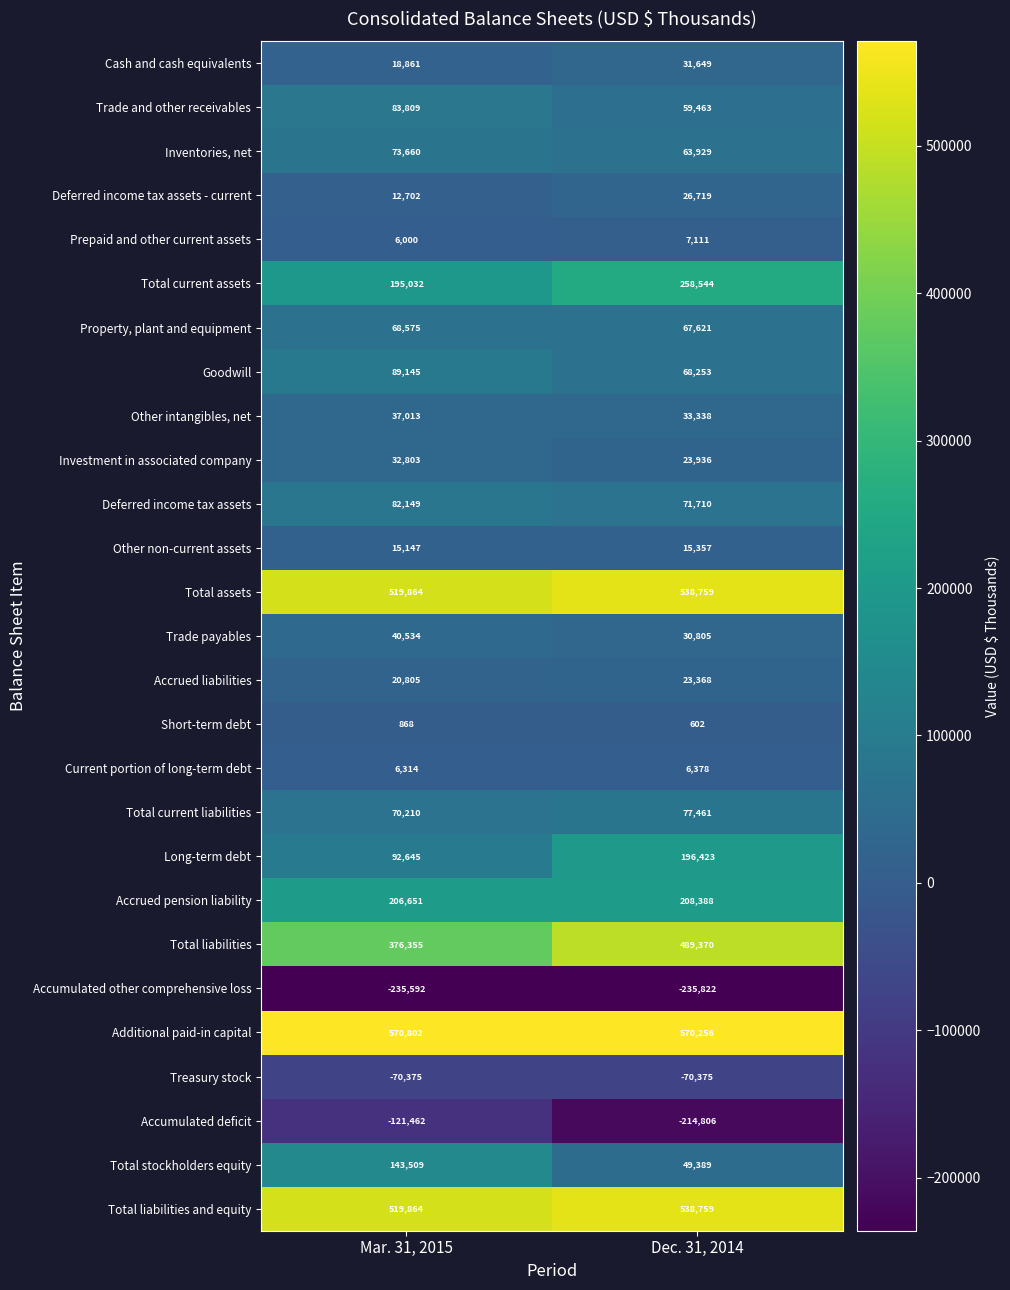

What is the difference between the Total assets values at Mar. 31, 2015 and Dec. 31, 2014?

18895